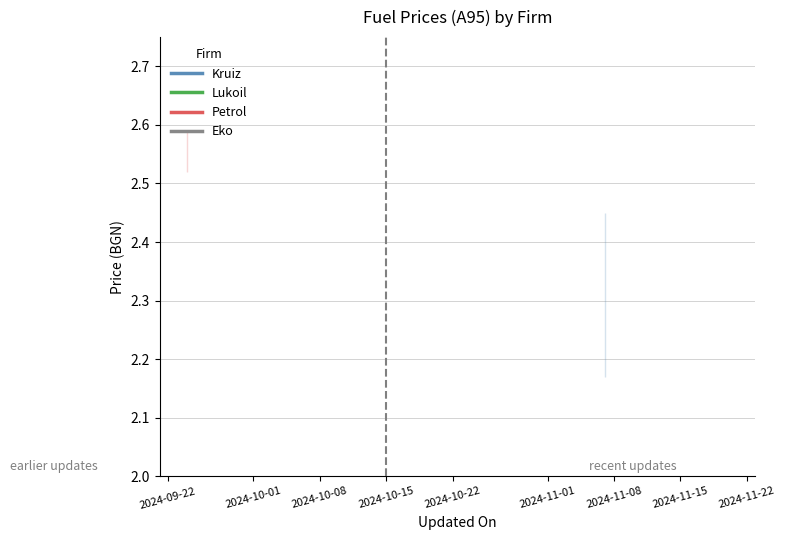

At how many categories does at least one series exceed 2?

2